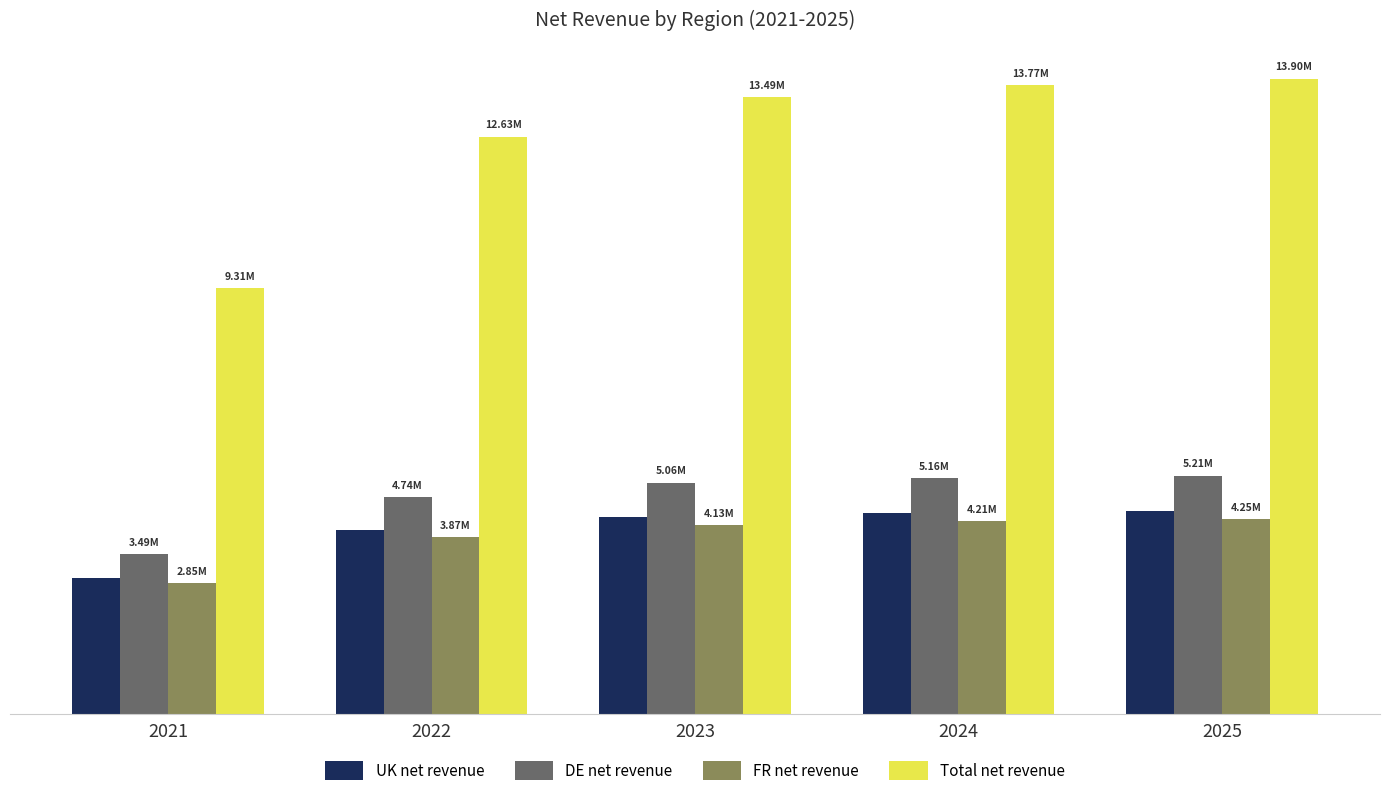

Does the chart contain stacked bars?

No